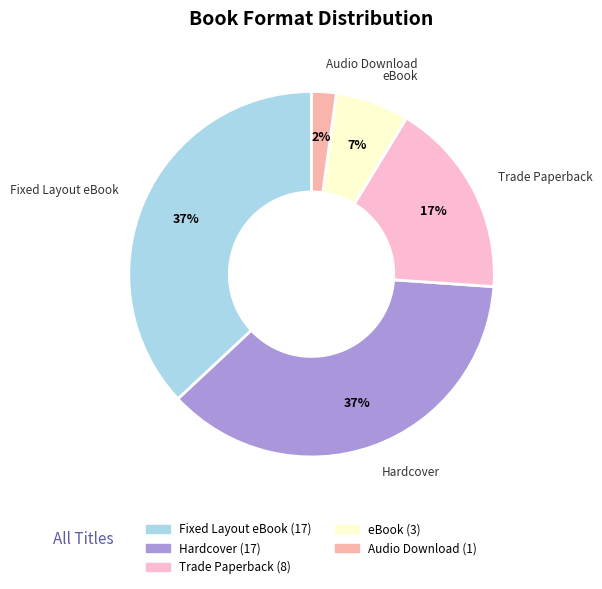

What percentage is the eBook slice, to the nearest percent?

7%